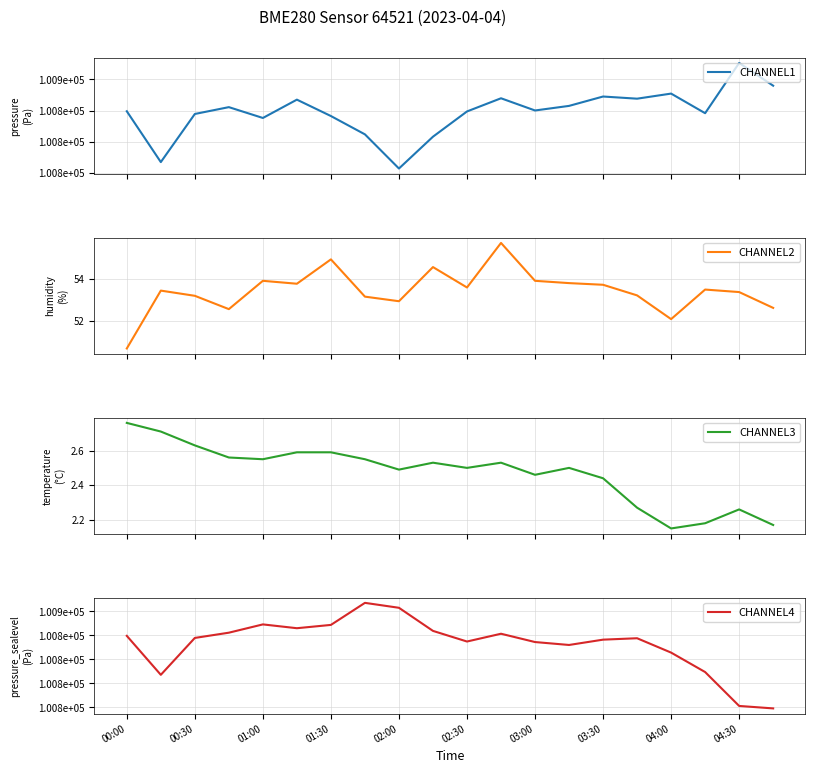

Which series has the widest spread of values?

CHANNEL4